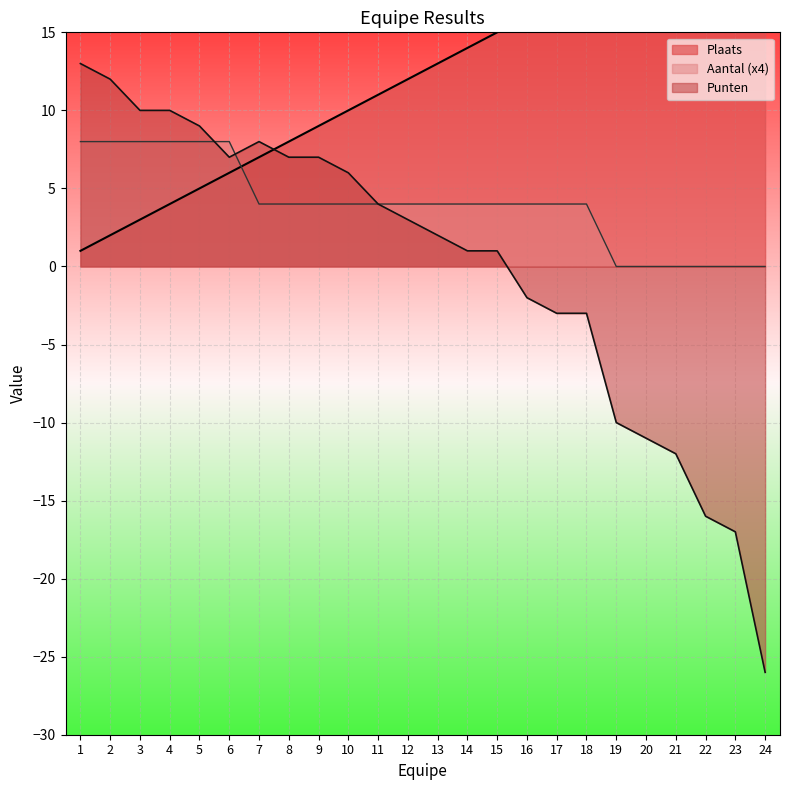

Reading right to left, what are all the values shown in this chart?

Plaats: 24	23	22	21	20	19	18	17	16	15	14	13	12	11	10	9	8	7	6	5	4	3	2	1
Aantal: 0	0	0	0	0	0	4	4	4	4	4	4	4	4	4	4	4	4	8	8	8	8	8	8
Punten: -26	-17	-16	-12	-11	-10	-3	-3	-2	1	1	2	3	4	6	7	7	8	7	9	10	10	12	13